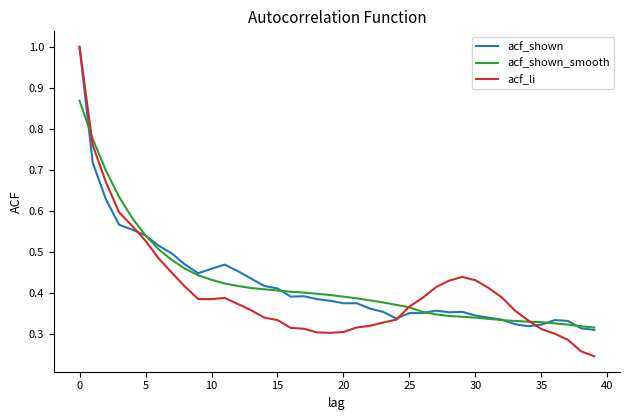

Which series has the widest spread of values?

acf_li